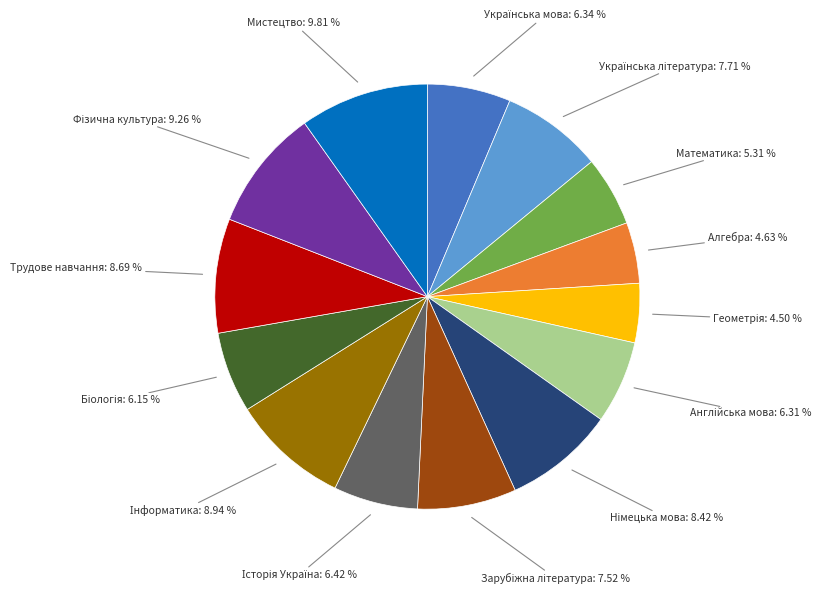

Is there a majority slice in this chart?

No